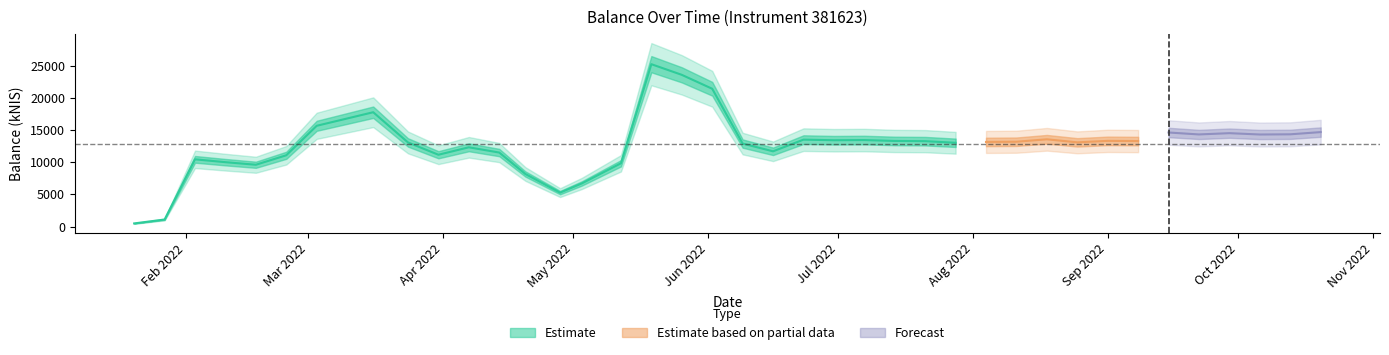

What is the average value?

12798.5